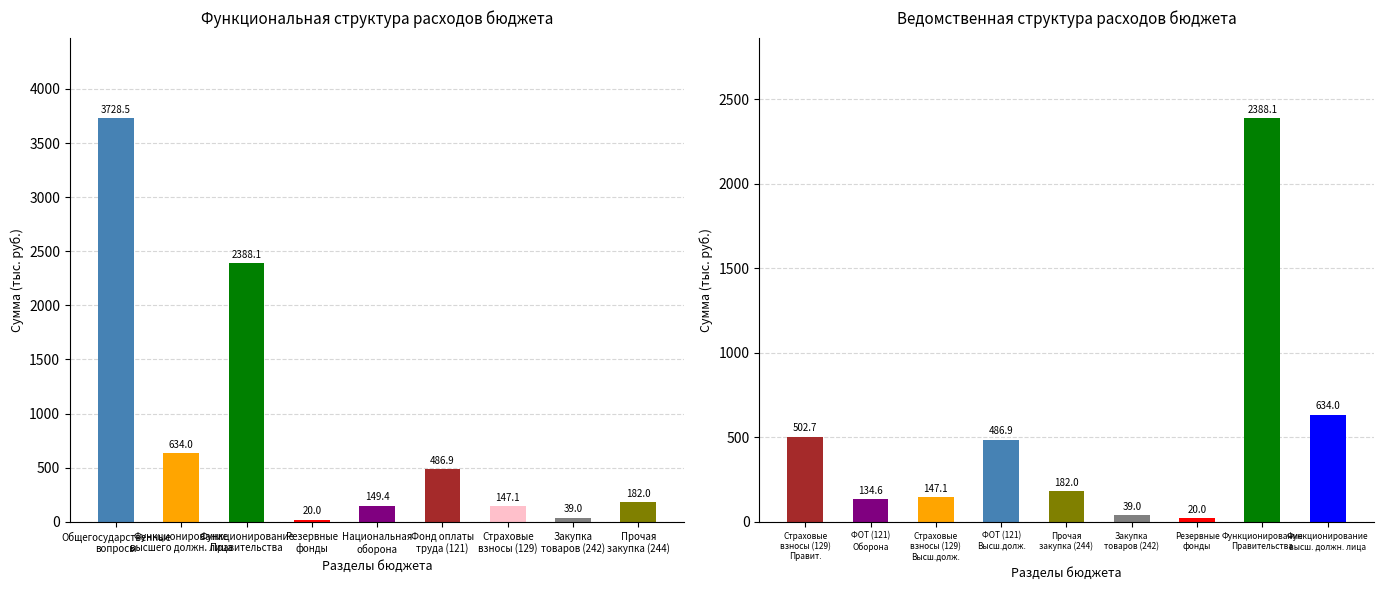

Is the value of План на год at Страховые
взносы (129) greater than the value of План at Страховые
взносы (129)?

Yes